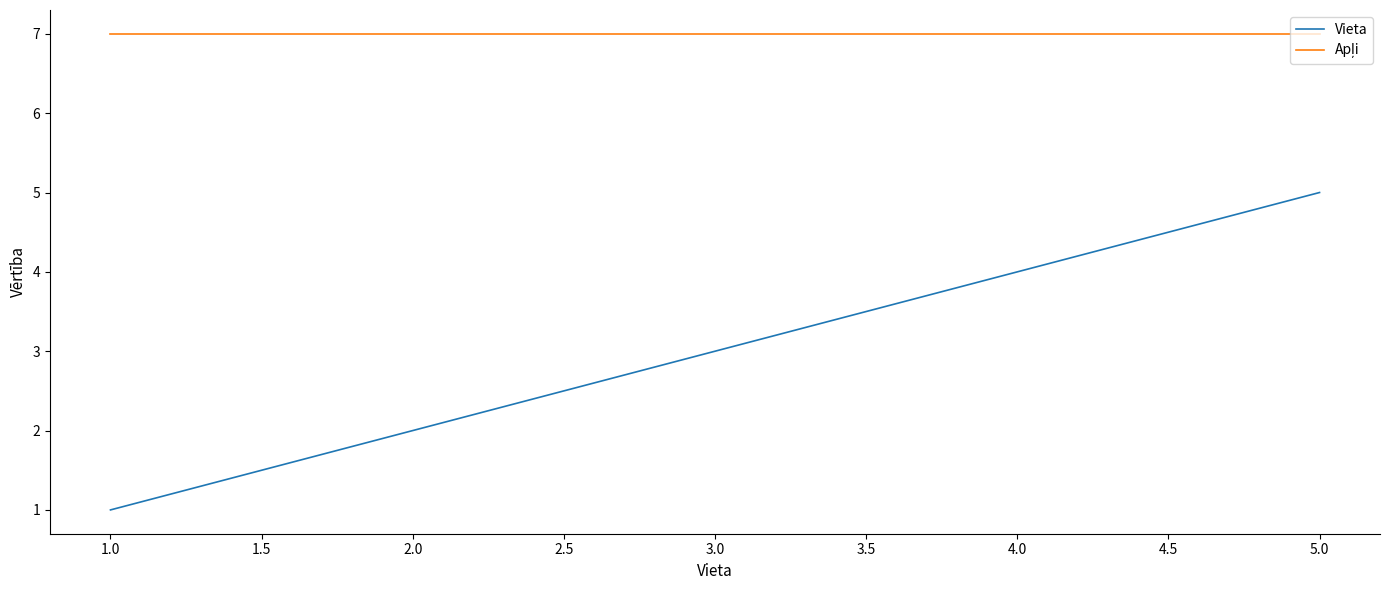

Which series has the largest range (max minus min)?

Vieta